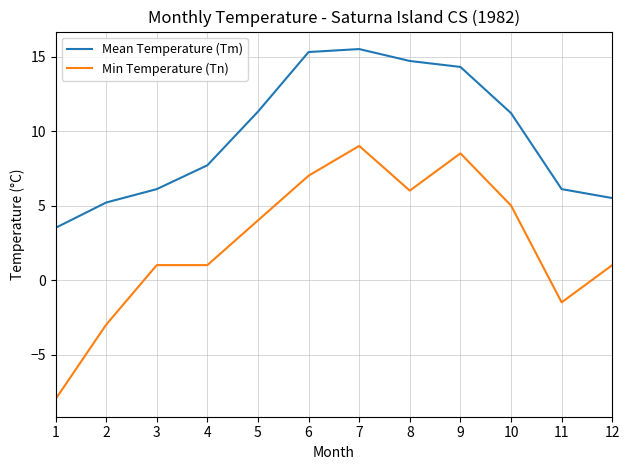

Which series changed the most between 1 and 7?

Min Temperature (Tn)